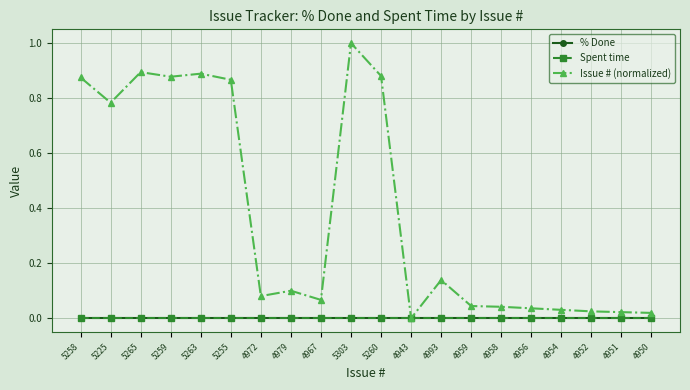

True or false: Issue # (normalized) and Spent time cross at least once.

False